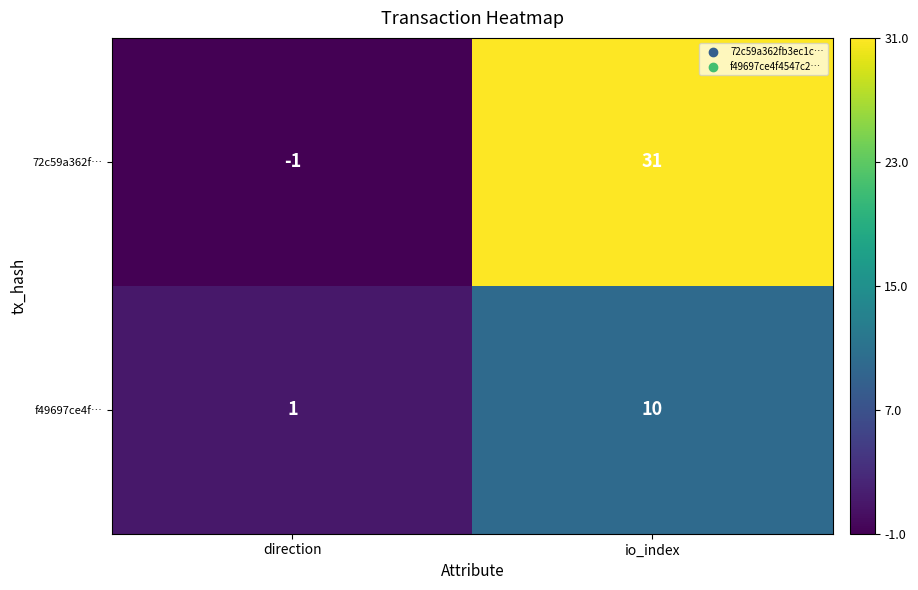

How many series are shown in this chart?

2